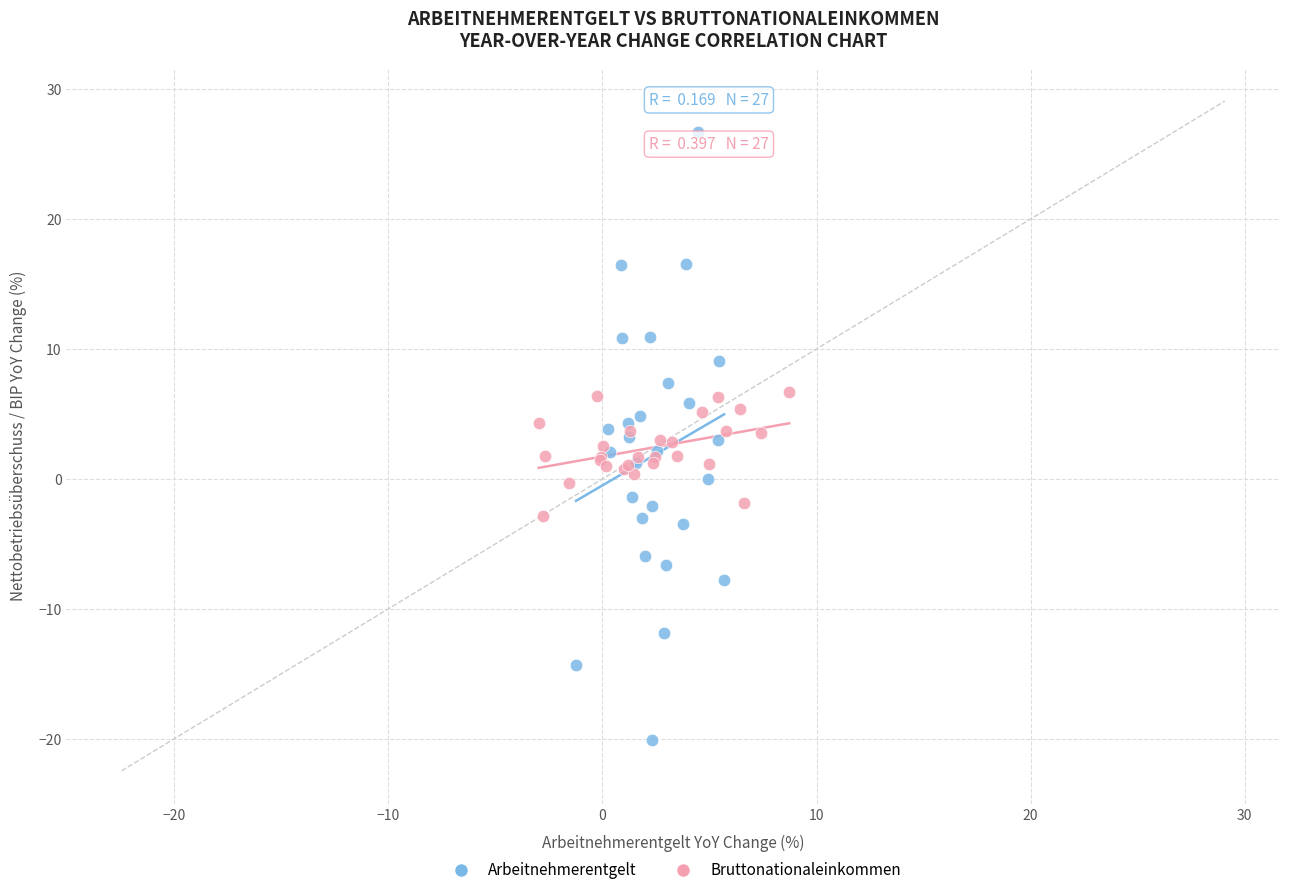

Which series contains the highest Y value?

Arbeitnehmerentgelt